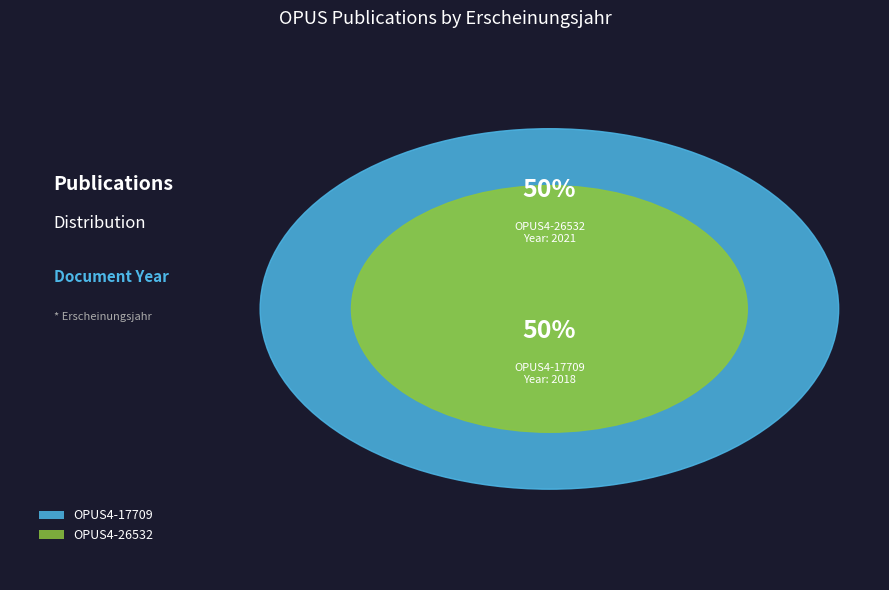

Which category has the biggest portion of the pie?

OPUS4-26532